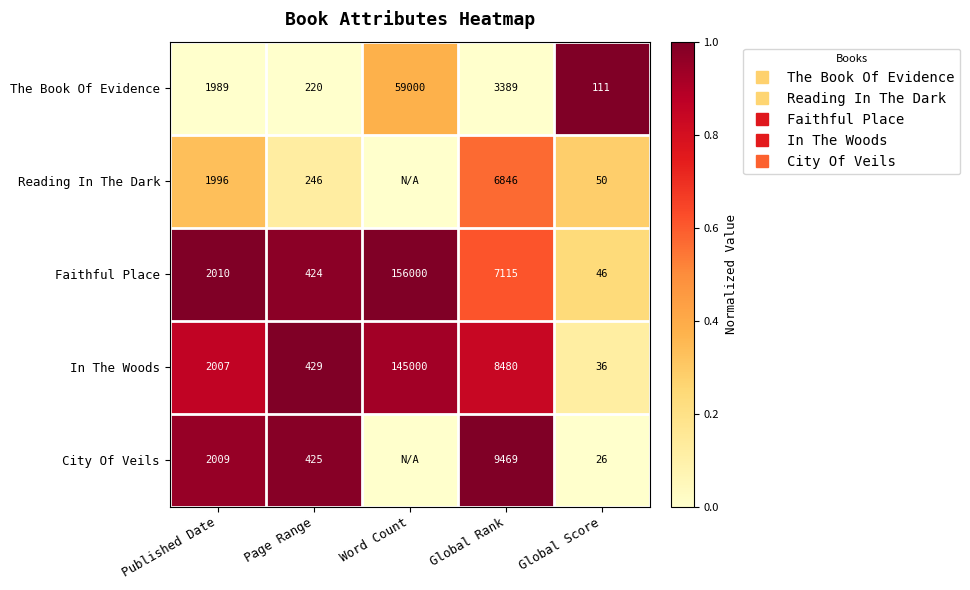

At which category does the chart reach its peak across all series?

Global Score